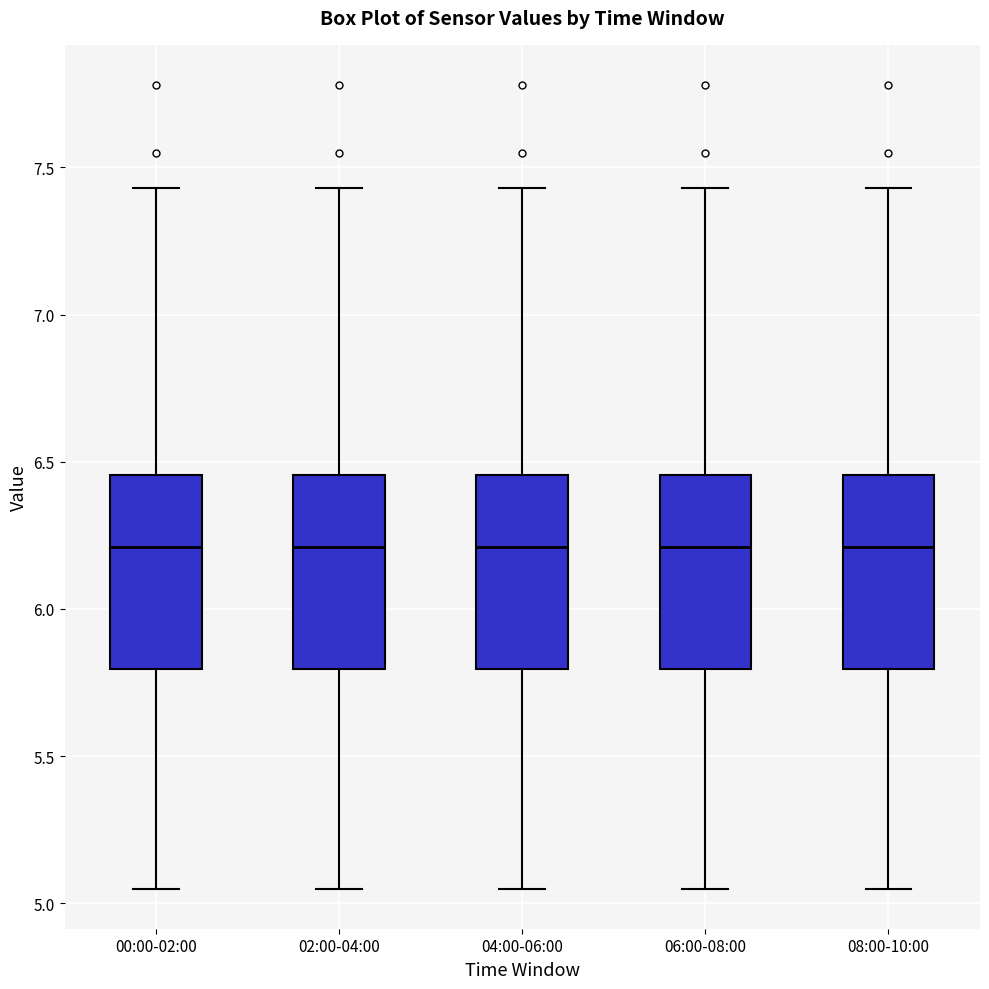

Reading left to right, transcribe this box plot: for each box, give where its median line is, the range the box spans, and where its two whiskers end, as read against the y-axis. The values are not printed on the chart, so give them approximately, as read against the axis.

00:00-02:00: median 6.20, box 5.80 to 6.45, whiskers 5.05 to 7.45
02:00-04:00: median 6.20, box 5.80 to 6.45, whiskers 5.05 to 7.45
04:00-06:00: median 6.20, box 5.80 to 6.45, whiskers 5.05 to 7.45
06:00-08:00: median 6.20, box 5.80 to 6.45, whiskers 5.05 to 7.45
08:00-10:00: median 6.20, box 5.80 to 6.45, whiskers 5.05 to 7.45